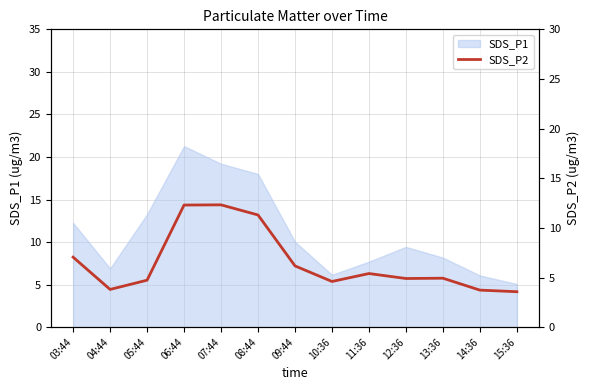

Where does the SDS_P1 series first go above 9?

03:44